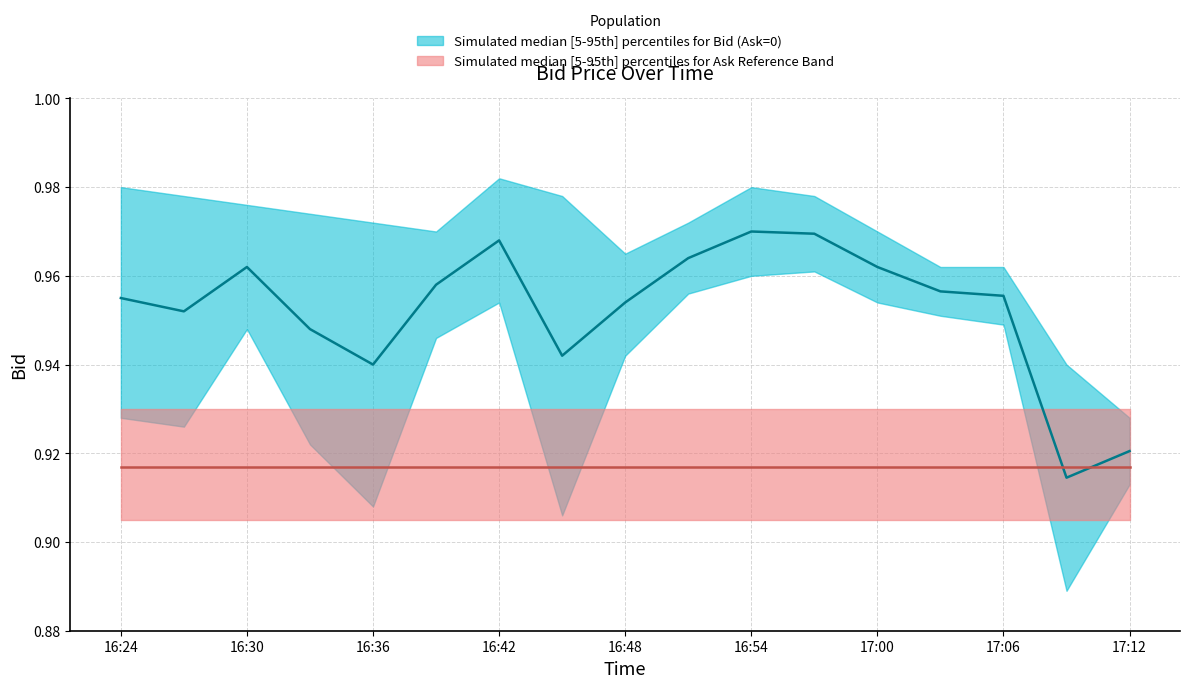

Reading right to left, list all the values displayed in this chart.

Bid_upper: 17:12=0.9	17:09=0.9	17:06=1.0	17:03=1.0	17:00=1.0	16:57=1.0	16:54=1.0	16:51=1.0	16:48=1.0	16:45=1.0	16:42=1.0	16:39=1.0	16:36=1.0	16:33=1.0	16:30=1.0	16:27=1.0	16:24=1.0
Bid_median: 17:12=0.9	17:09=0.9	17:06=1.0	17:03=1.0	17:00=1.0	16:57=1.0	16:54=1.0	16:51=1.0	16:48=1.0	16:45=0.9	16:42=1.0	16:39=1.0	16:36=0.9	16:33=0.9	16:30=1.0	16:27=1.0	16:24=1.0
Bid_lower: 17:12=0.9	17:09=0.9	17:06=0.9	17:03=1.0	17:00=1.0	16:57=1.0	16:54=1.0	16:51=1.0	16:48=0.9	16:45=0.9	16:42=1.0	16:39=0.9	16:36=0.9	16:33=0.9	16:30=0.9	16:27=0.9	16:24=0.9